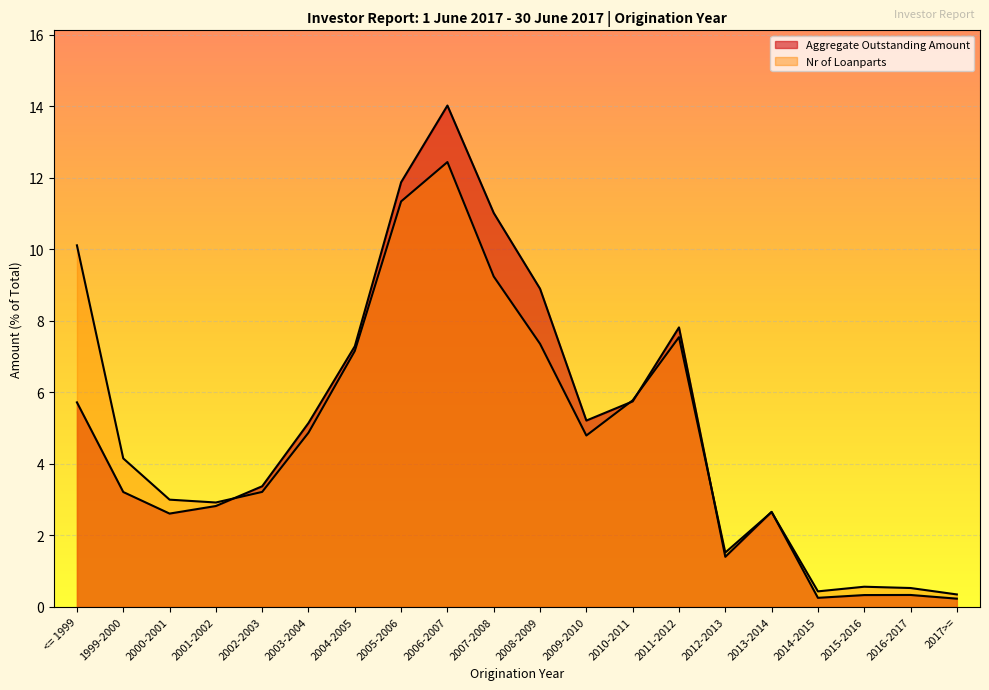

What is the difference between the Aggregate Outstanding Amount values at 1999-2000 and 2001-2002?

0.4